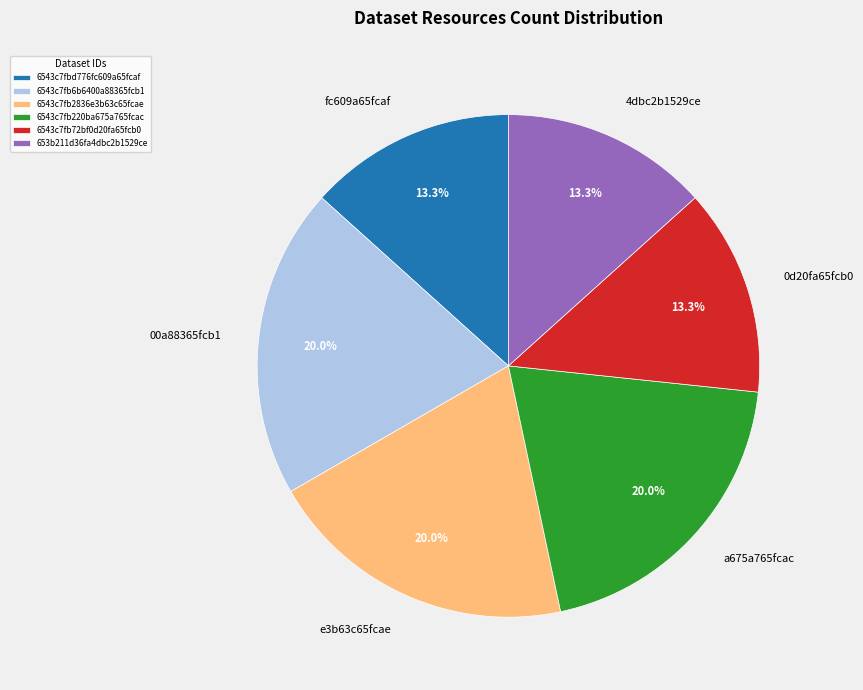

To the nearest percent, what portion does 6543c7fbd776fc609a65fcaf represent?

13%